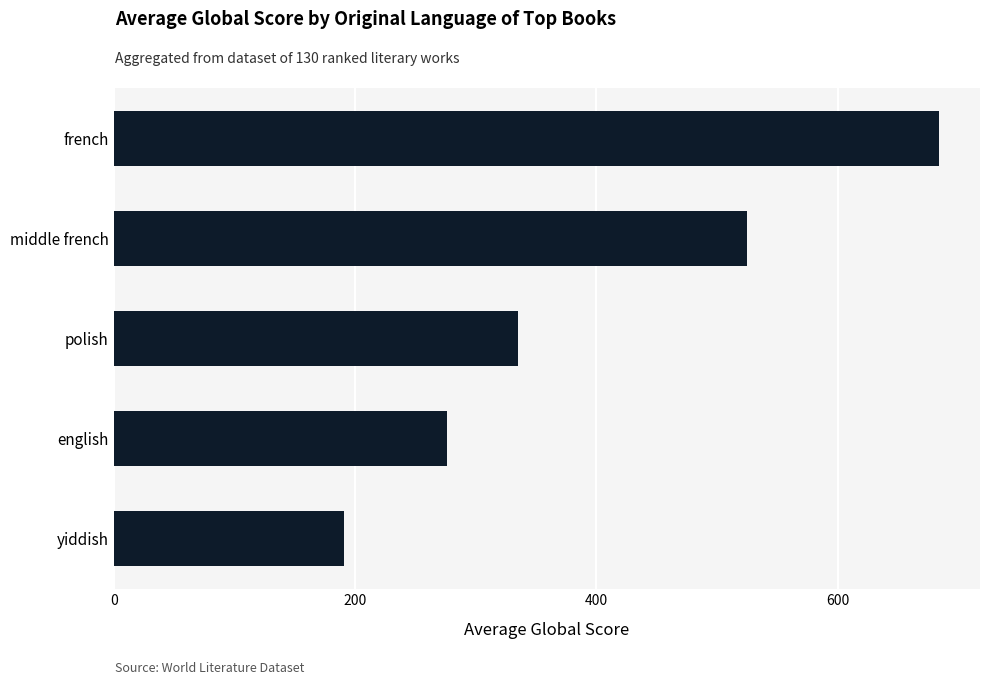

List the labels in order of value, smallest first.

yiddish, english, polish, middle french, french